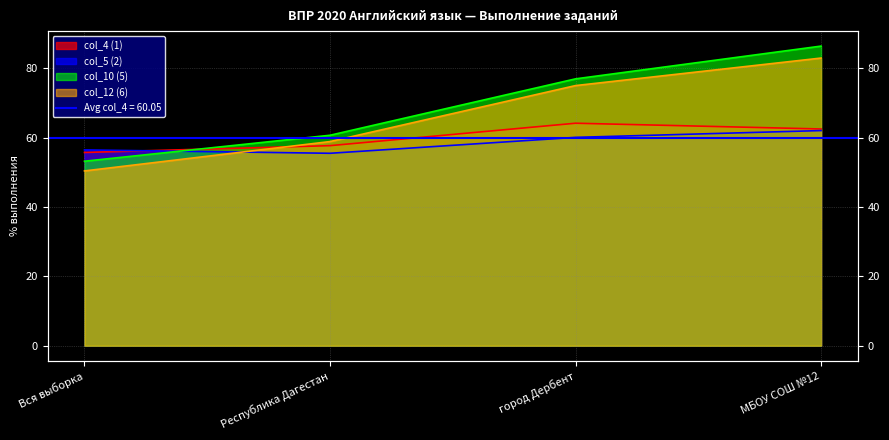

Rank the series by their maximum value, from lowest to highest.

col_5 (2), col_4 (1), col_12 (6), col_10 (5)